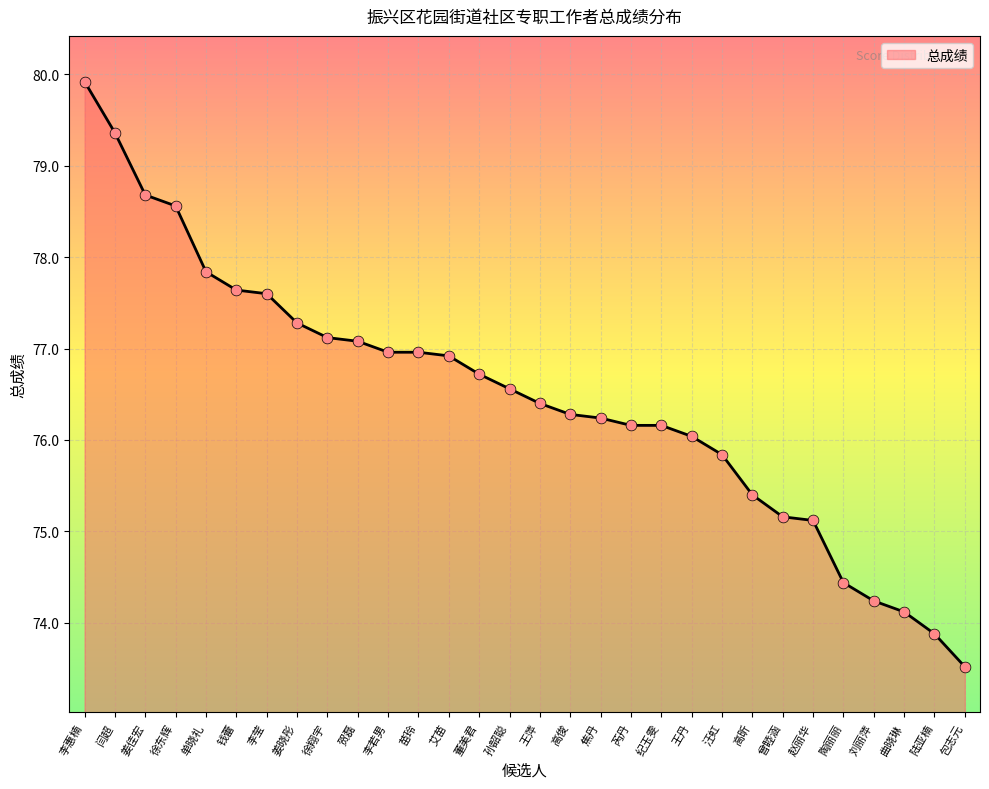

What is the ratio of the value at 曾睦涵 to the value at 王萍?

1.0